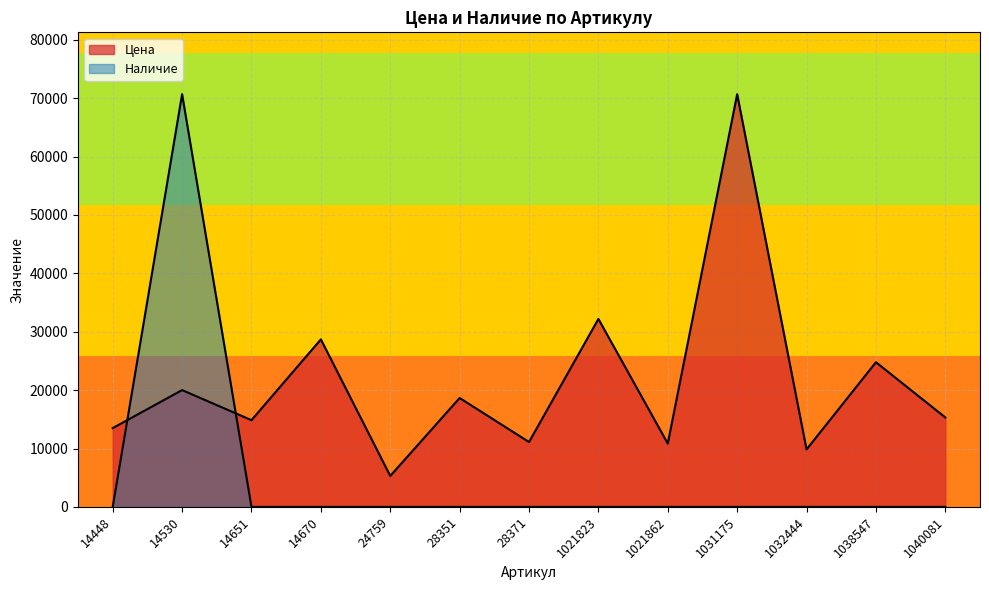

List the labels in order of Наличие value, largest first.

14530, 14448, 14651, 14670, 24759, 28351, 28371, 1021823, 1021862, 1031175, 1032444, 1038547, 1040081